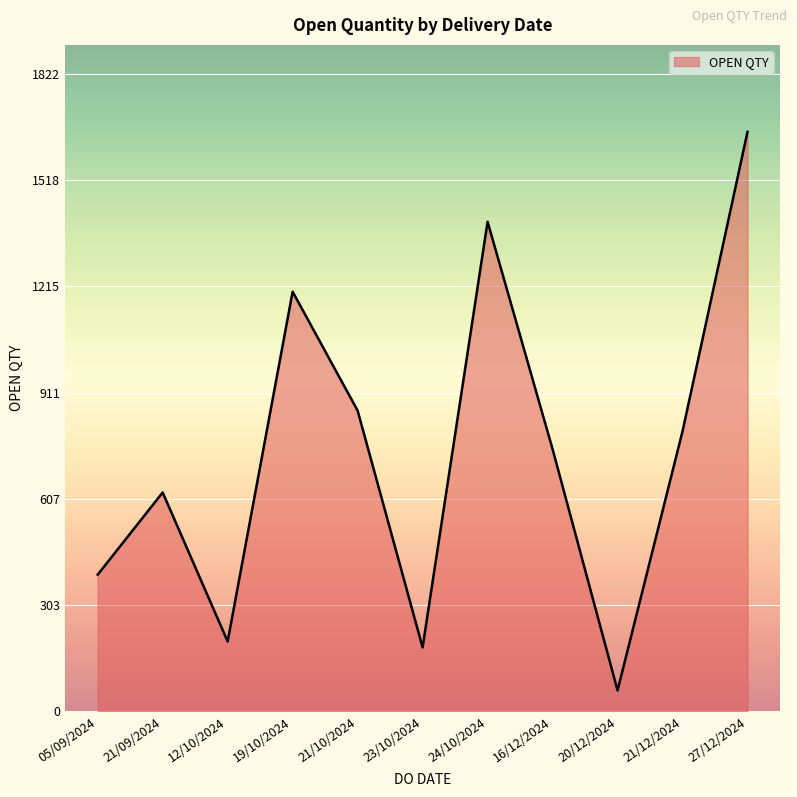

What is the difference between the maximum and minimum values?

1597